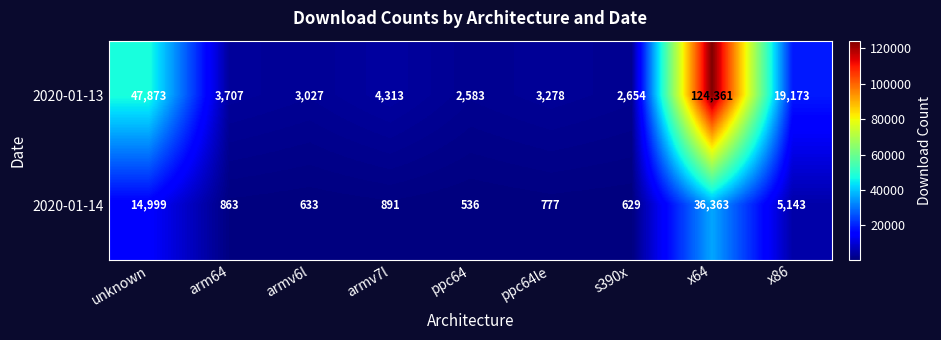

At which category is the sum across all series the highest?

x64